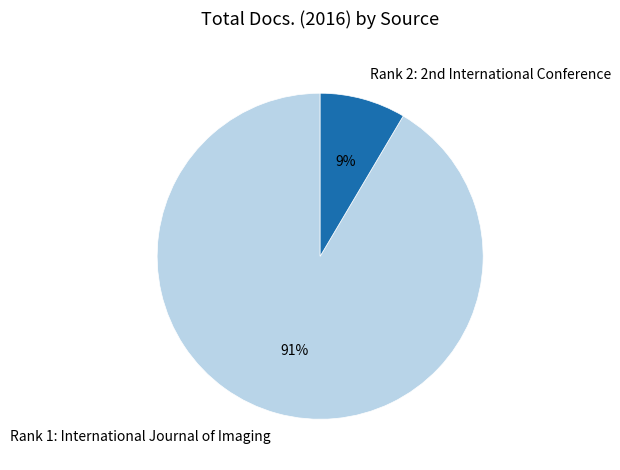

How many slices are in this pie chart?

2